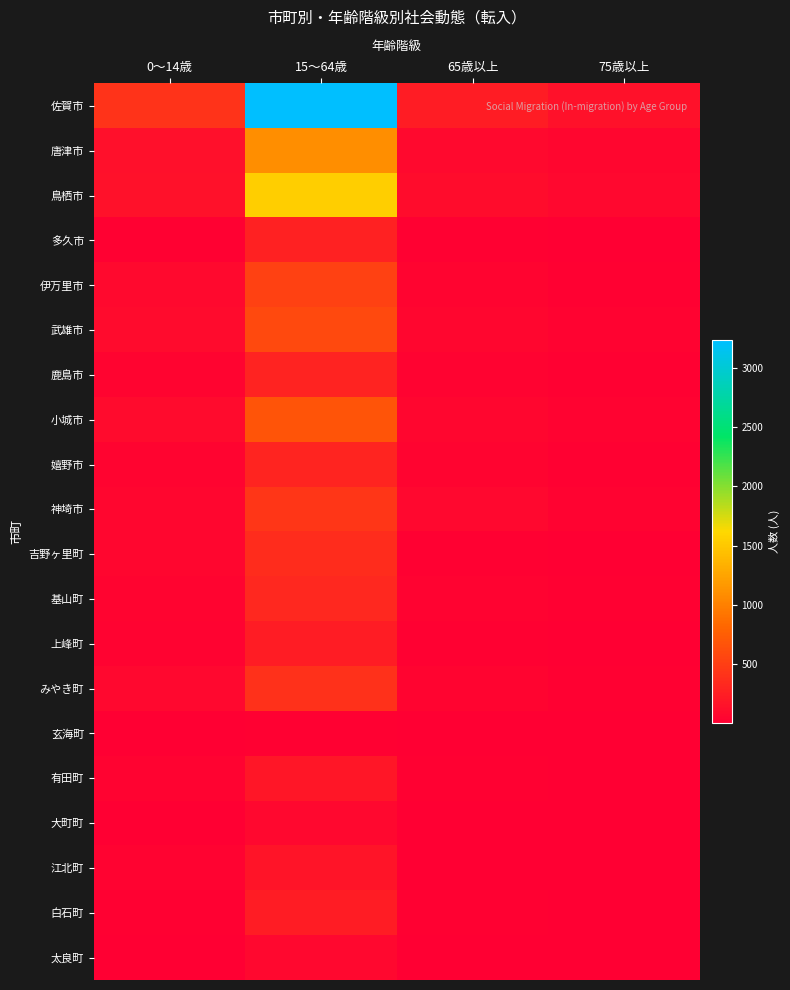

Which series has the largest total across all categories?

佐賀市